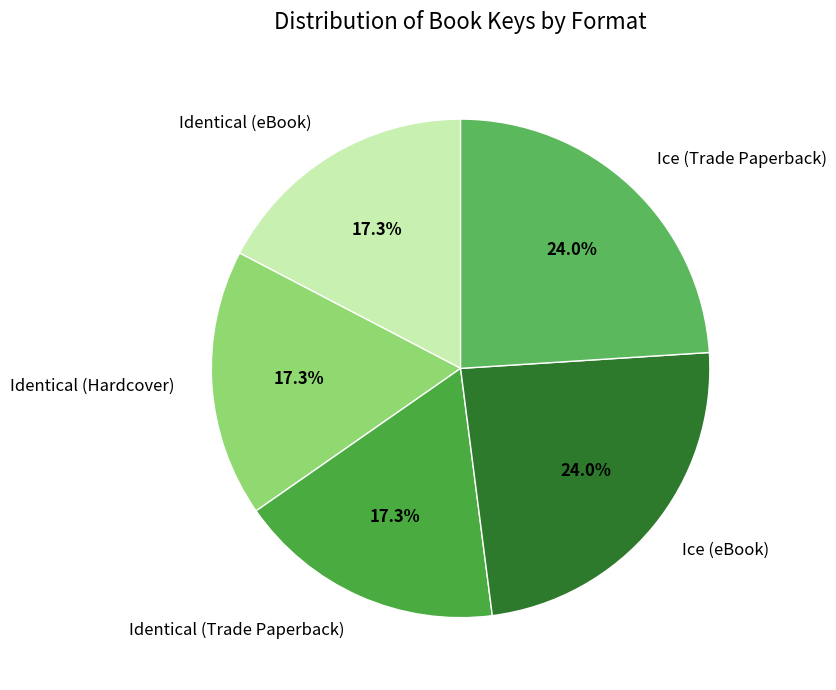

Combined, what portion of the pie is Identical (Trade Paperback) and Ice (eBook)?

41.3%